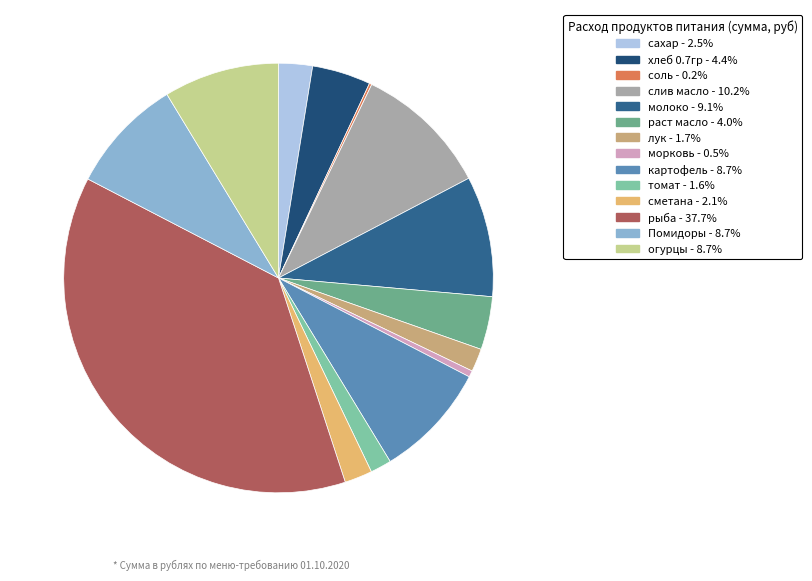

Does картофель represent more than half of the total?

No